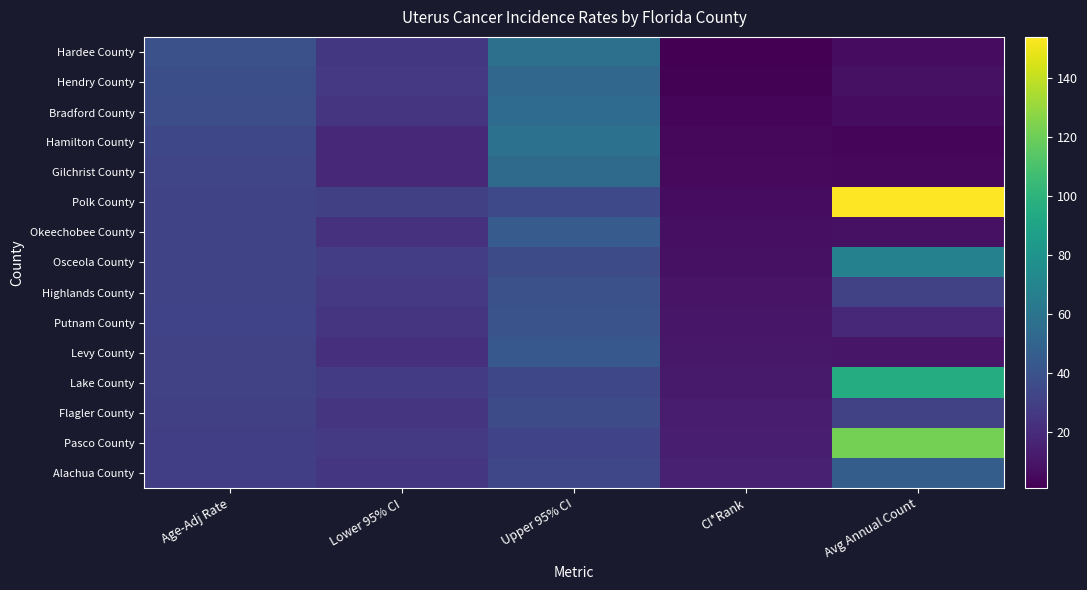

Which series changed the most between Upper 95% CI and Avg Annual Count?

Polk County